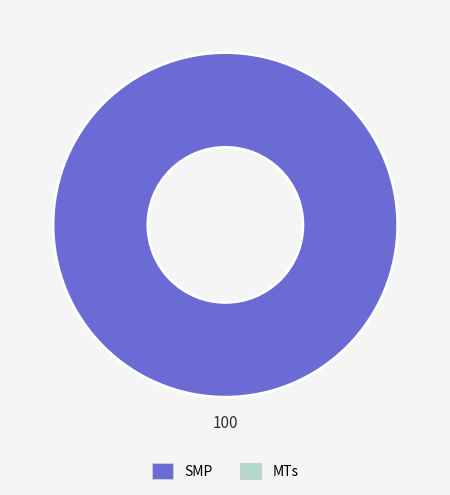

Is there a majority slice in this chart?

Yes